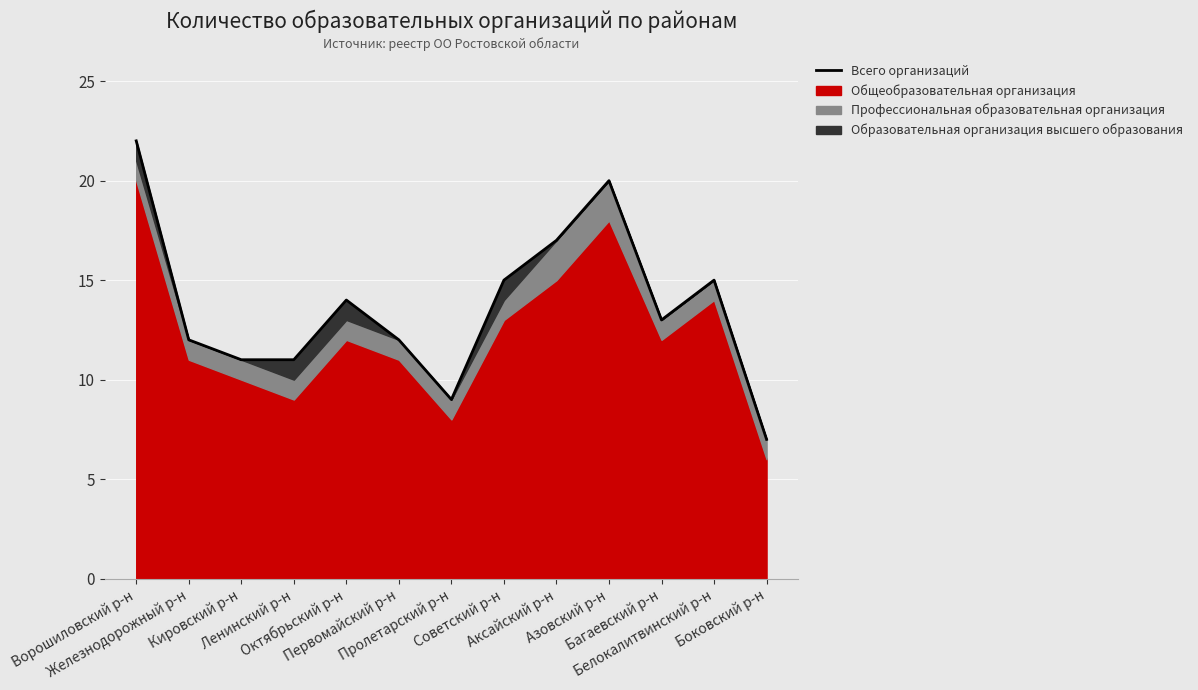

How many values are below 13?

6